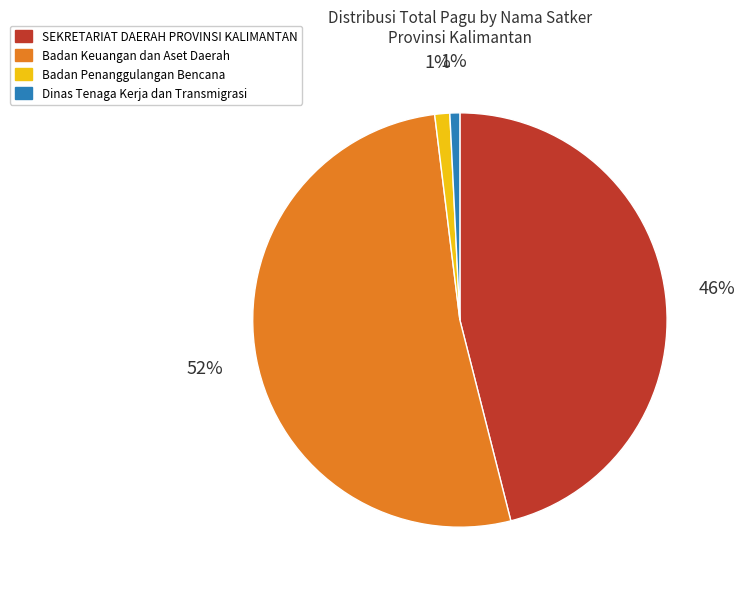

To the nearest percent, what is the average slice percentage?

25%